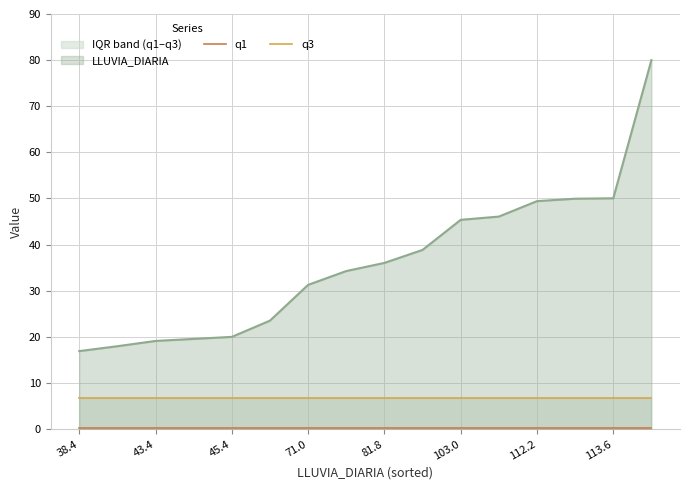

True or false: q3 and q1 cross at least once.

False